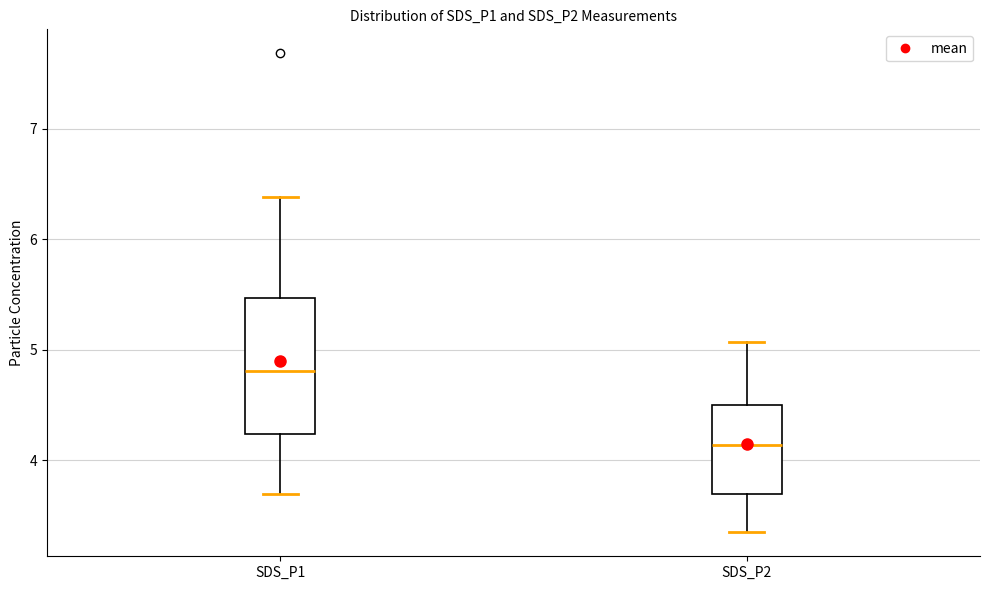

Which box has the lowest median line?

SDS_P2